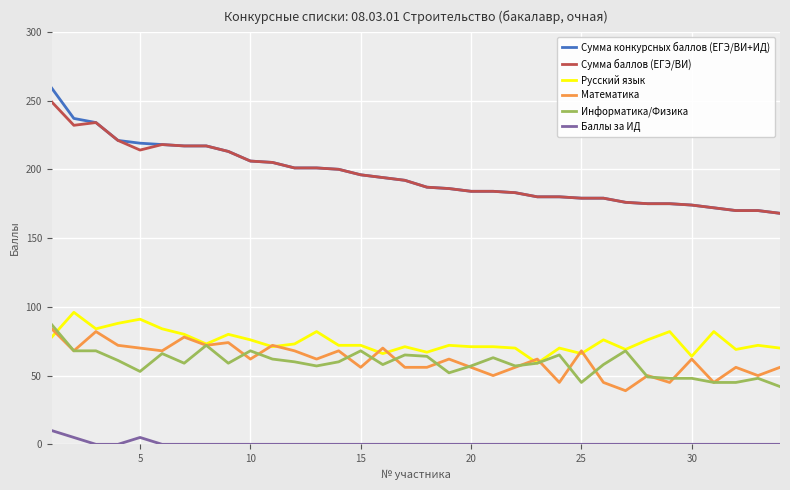

How many series are shown in this chart?

6